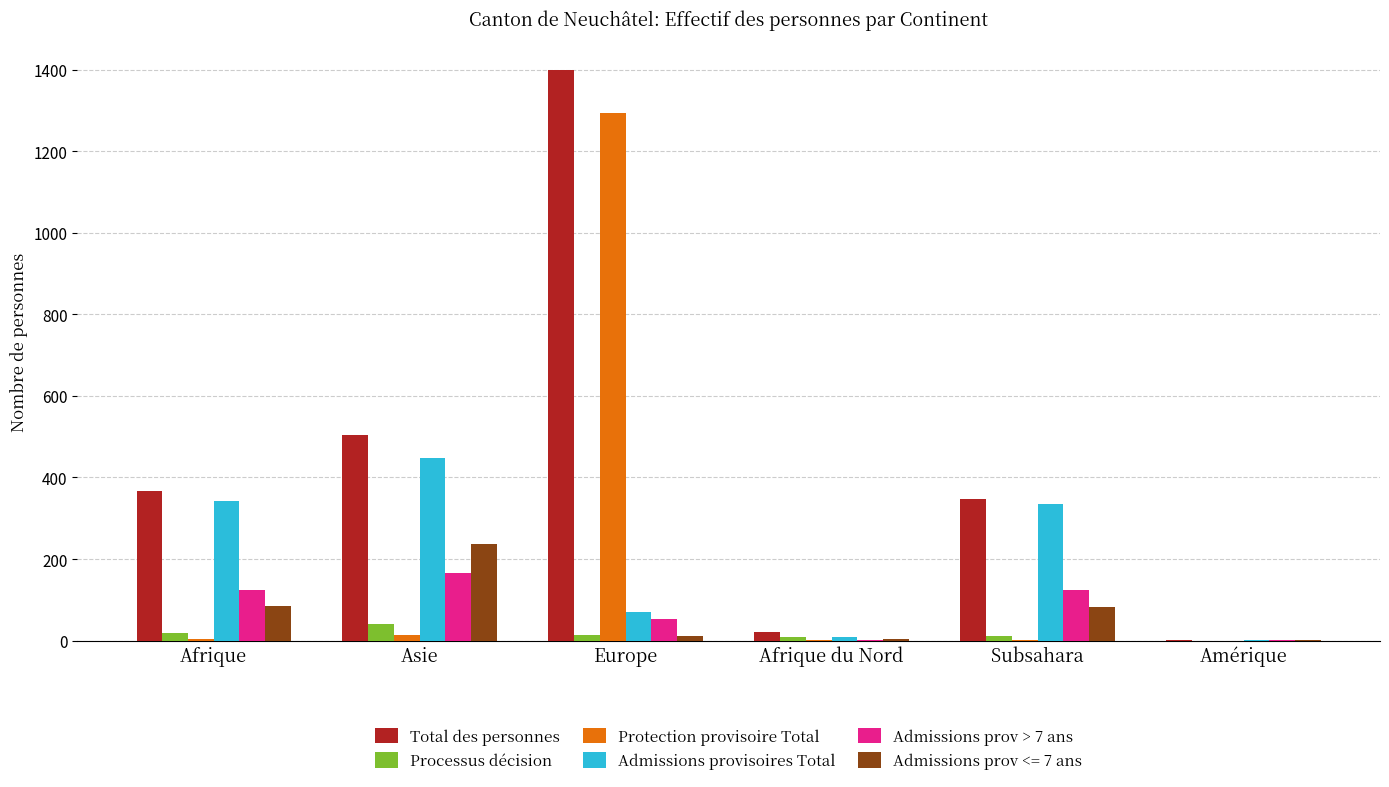

Between Afrique and Amérique, which series saw the biggest shift?

Total des personnes